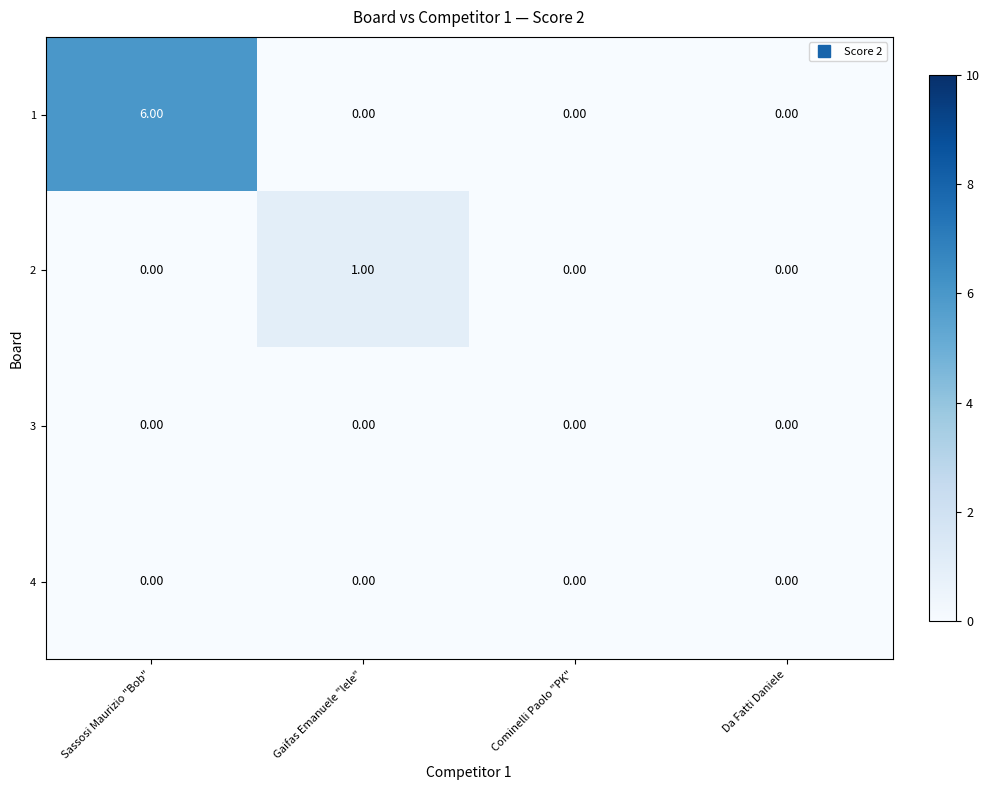

At how many categories does at least one series exceed 5?

1